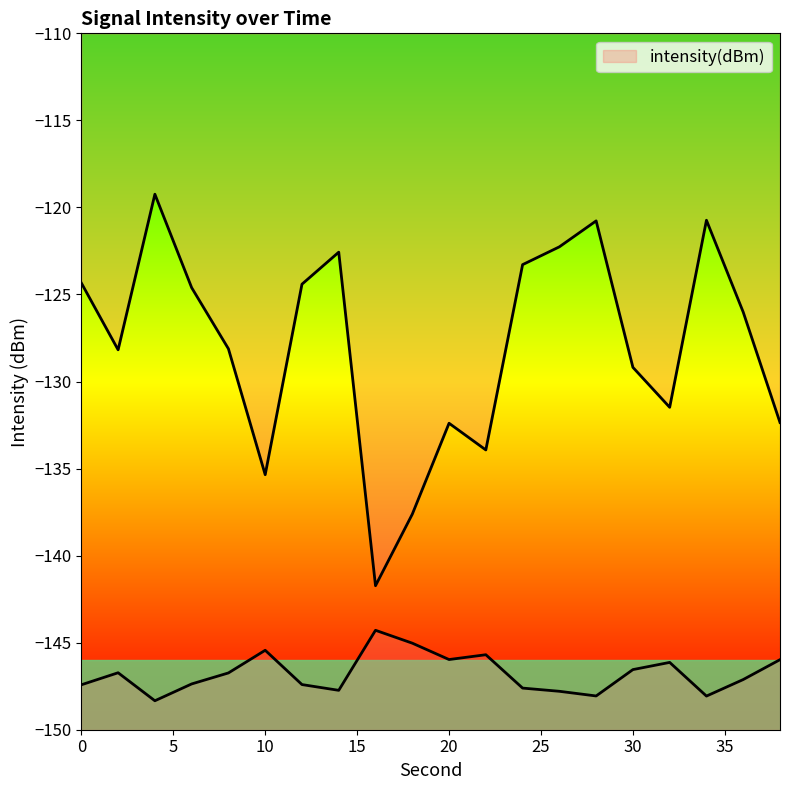

What is the value of the 18th point from the left?

-120.7